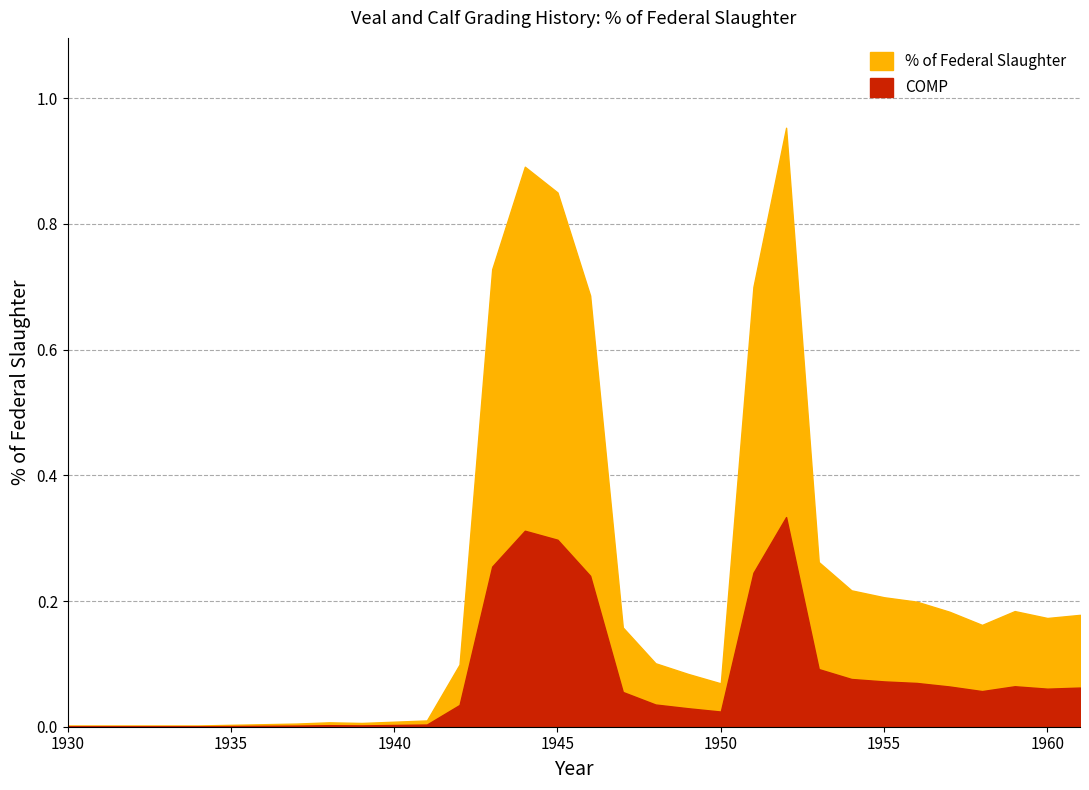

What is the change in value from 1946 to 1948?

-0.6